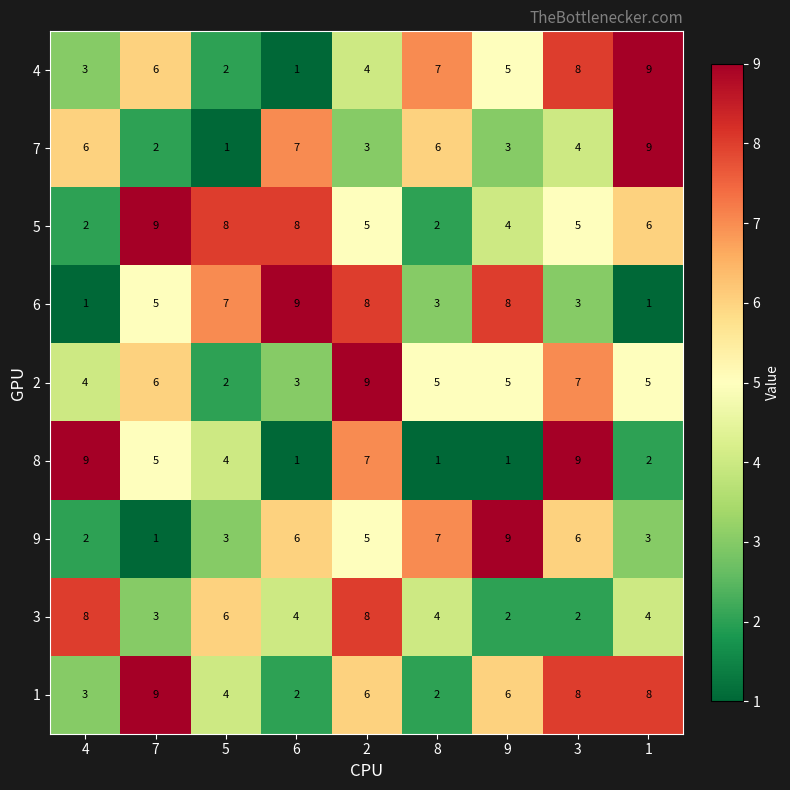

Which series changed the most between 4 and 9?

8